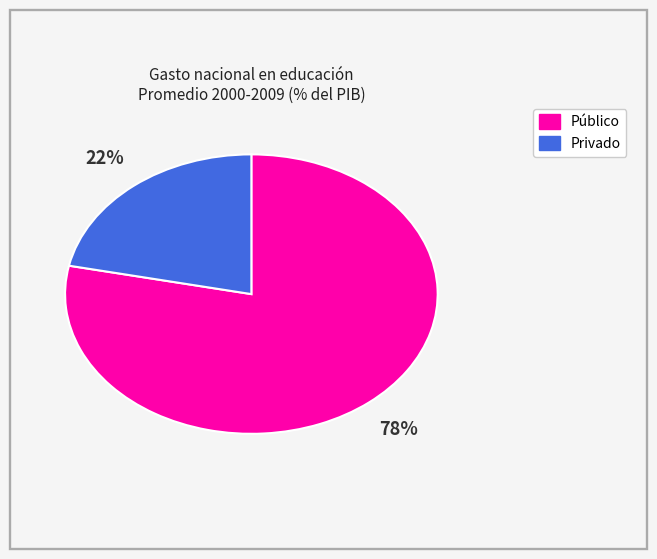

Do Público and Privado together represent more than half of the pie?

Yes